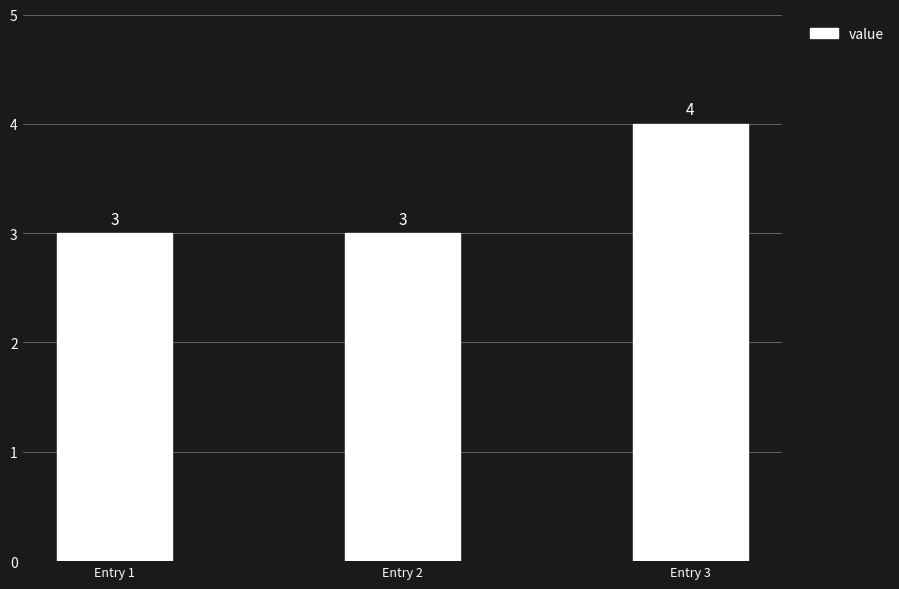

Does the chart contain stacked bars?

No